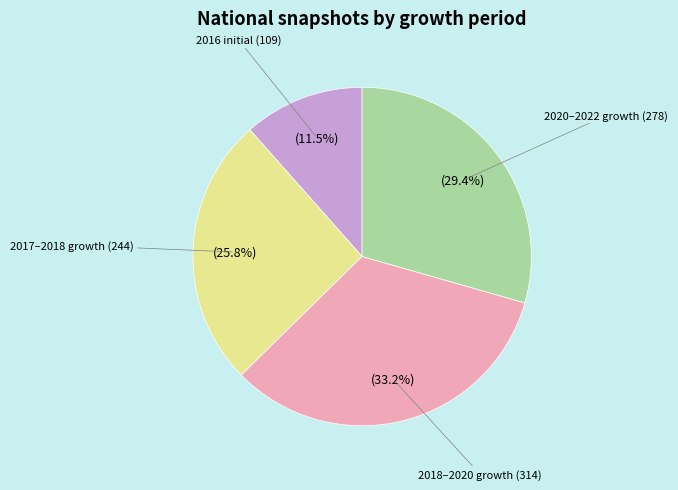

How many slices are in this pie chart?

4